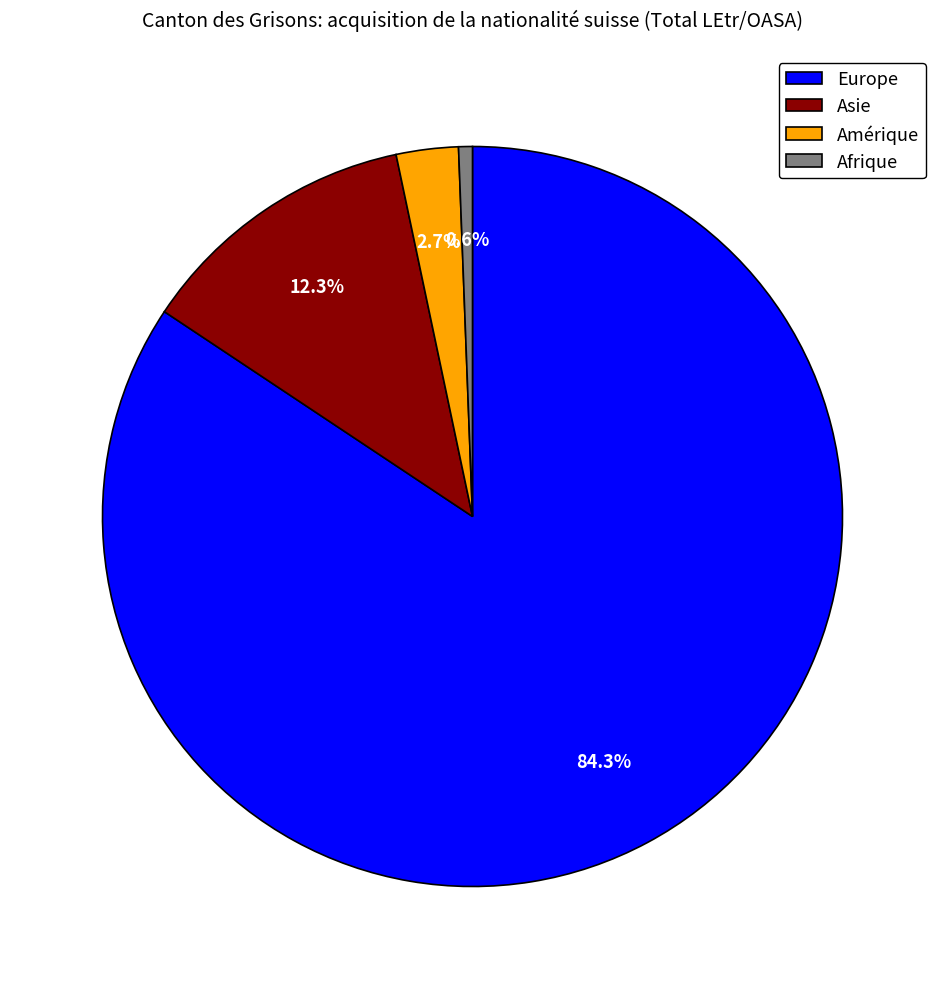

Rank the categories by value from lowest to highest.

Afrique, Amérique, Asie, Europe